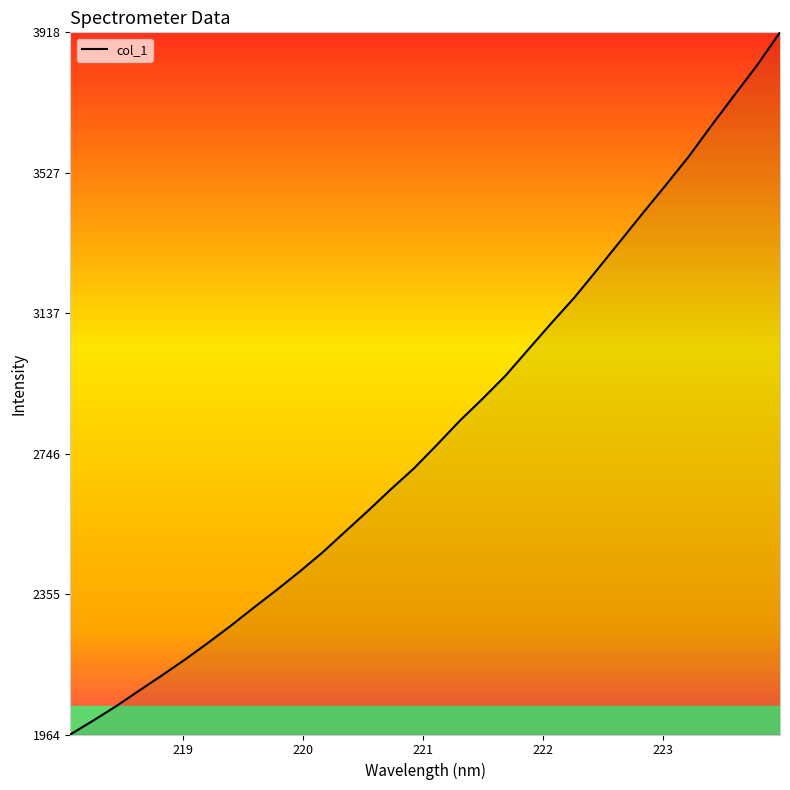

What is the difference between the maximum and minimum values?

1954.3